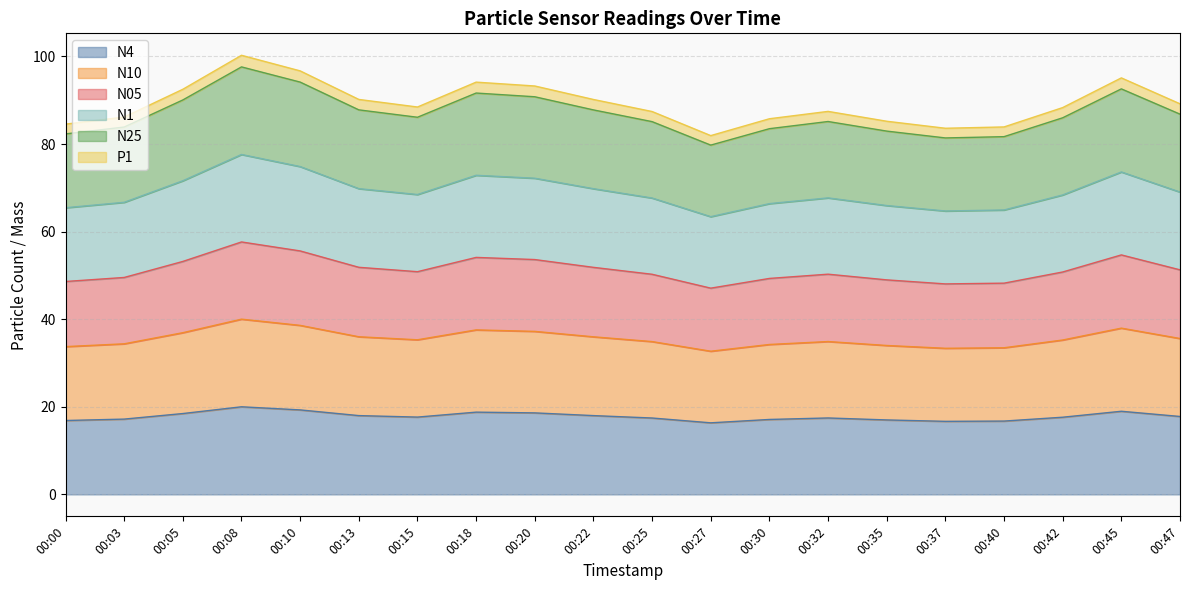

The N4 series shows 5.9 at 00:32. True or false?

False